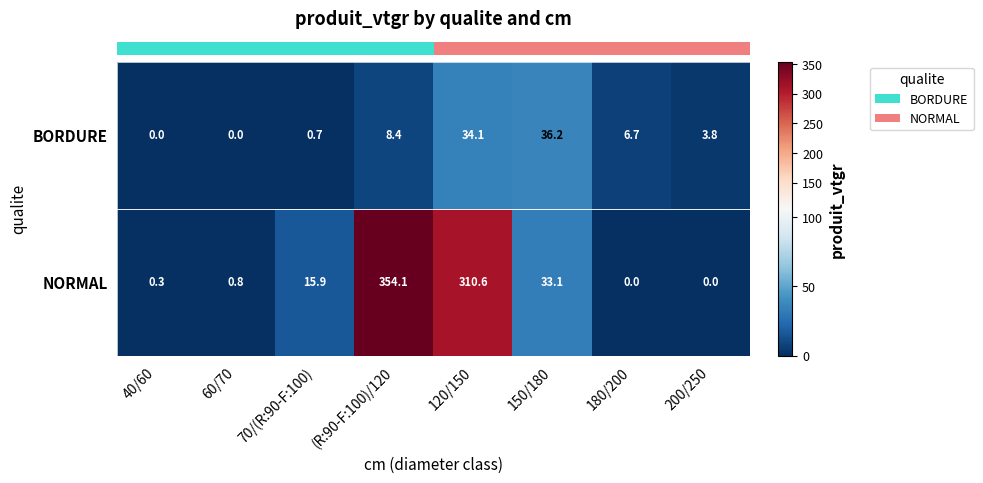

What is the spread (max minus min) of values at 60/70?

0.8